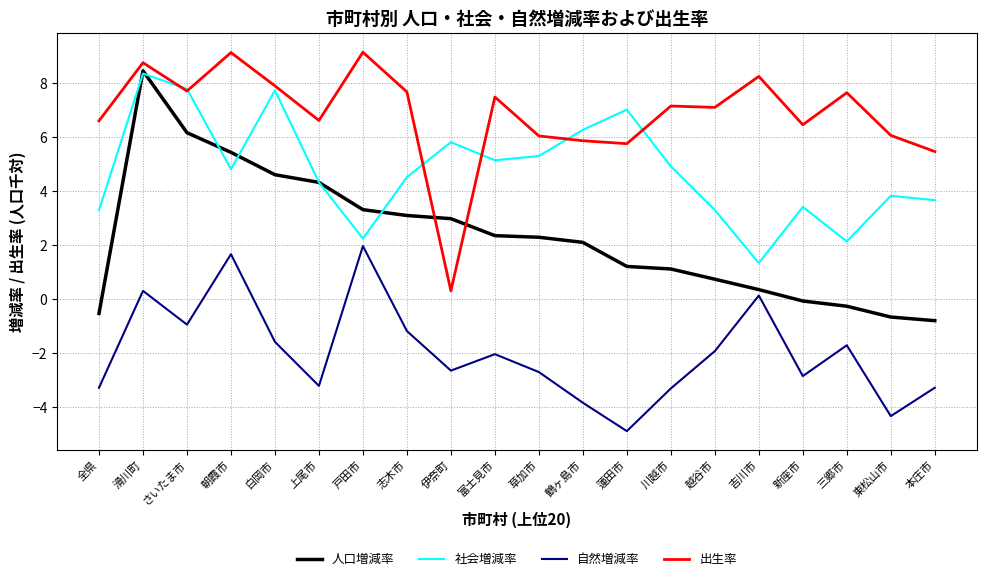

True or false: 自然増減率 has a value of -2.8 at 白岡市.

False